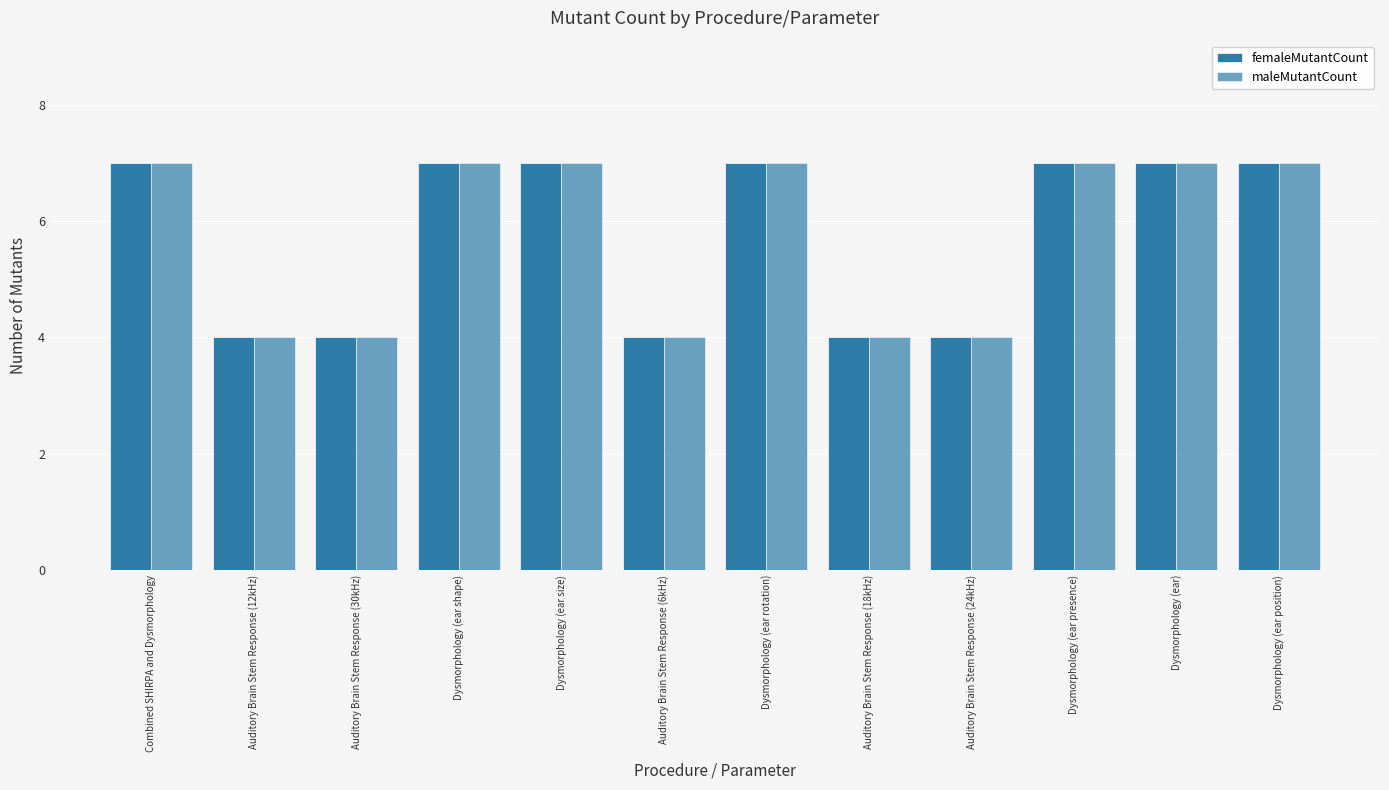

How many series are shown in this chart?

2